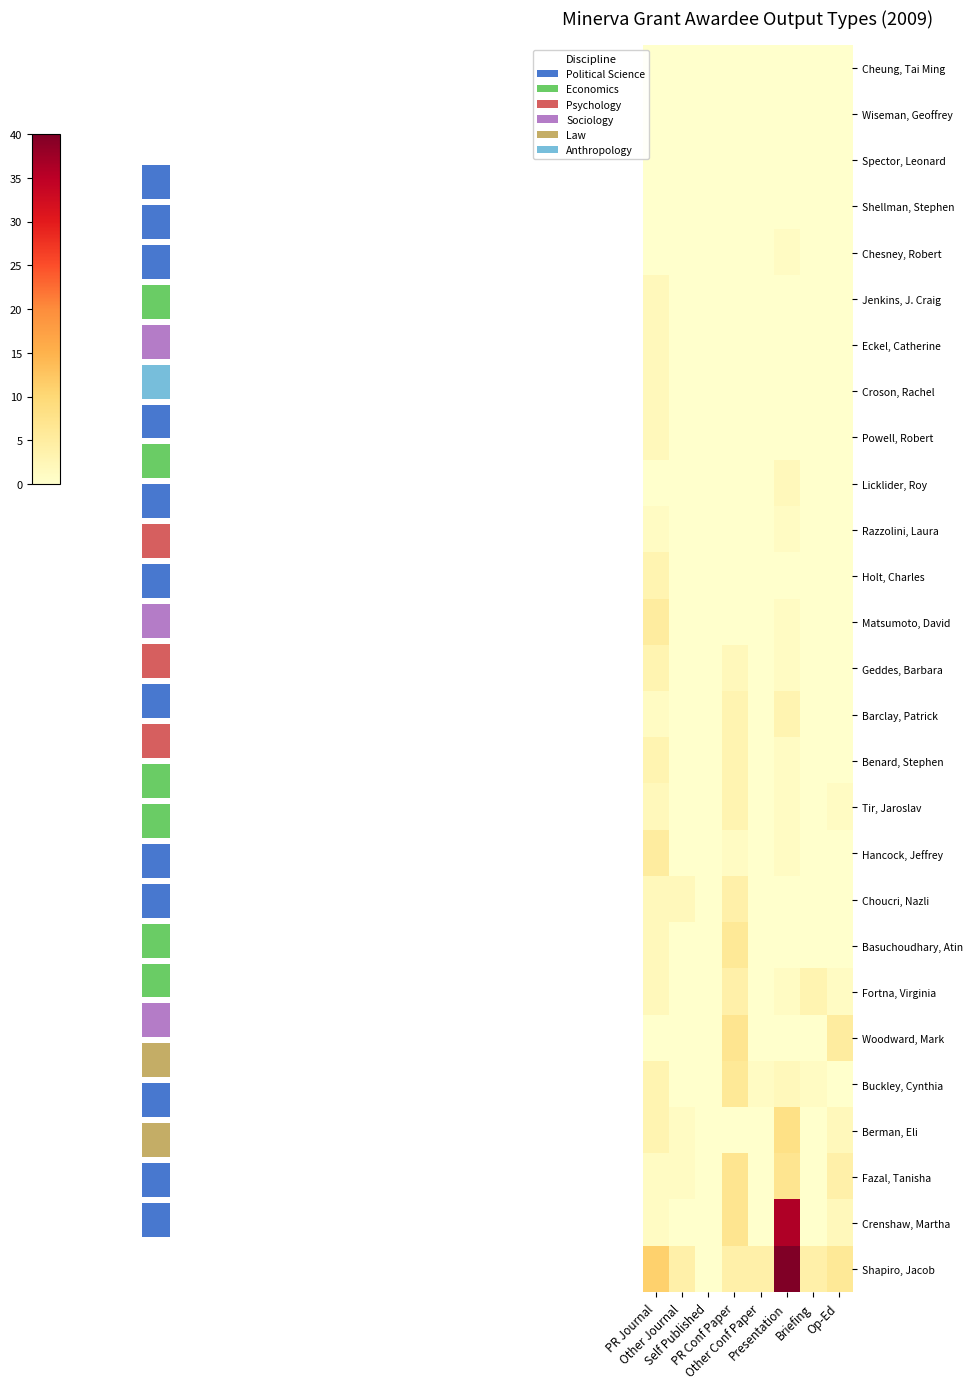

Count the number of data series in this chart.

27